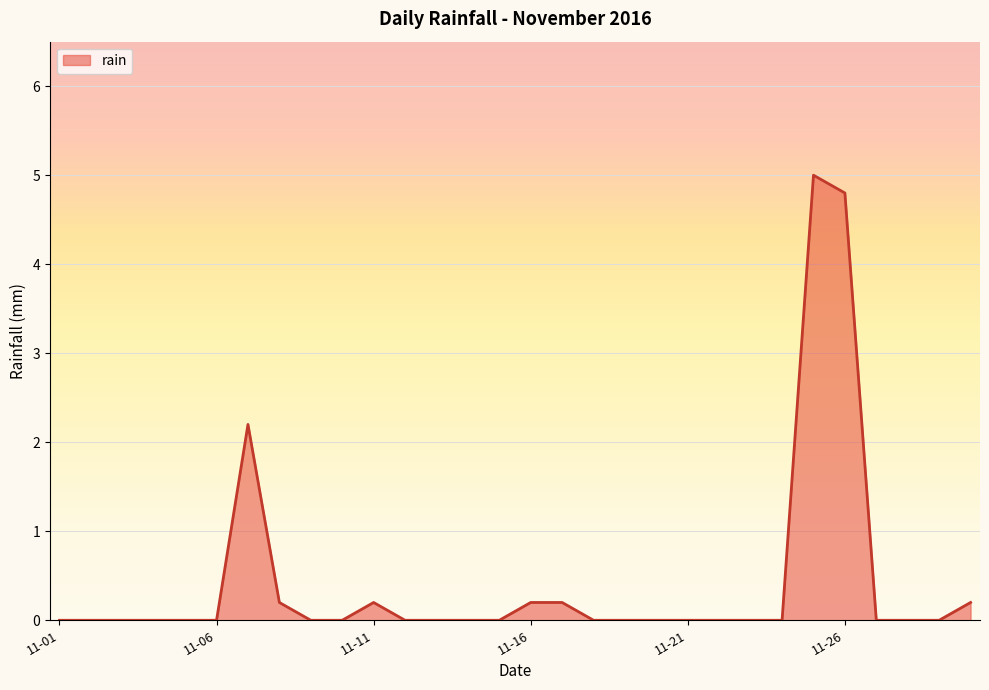

How many lines are shown in the chart?

1